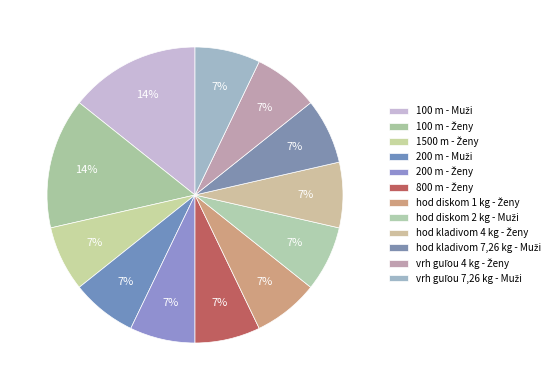

Count the number of slices in the pie.

12